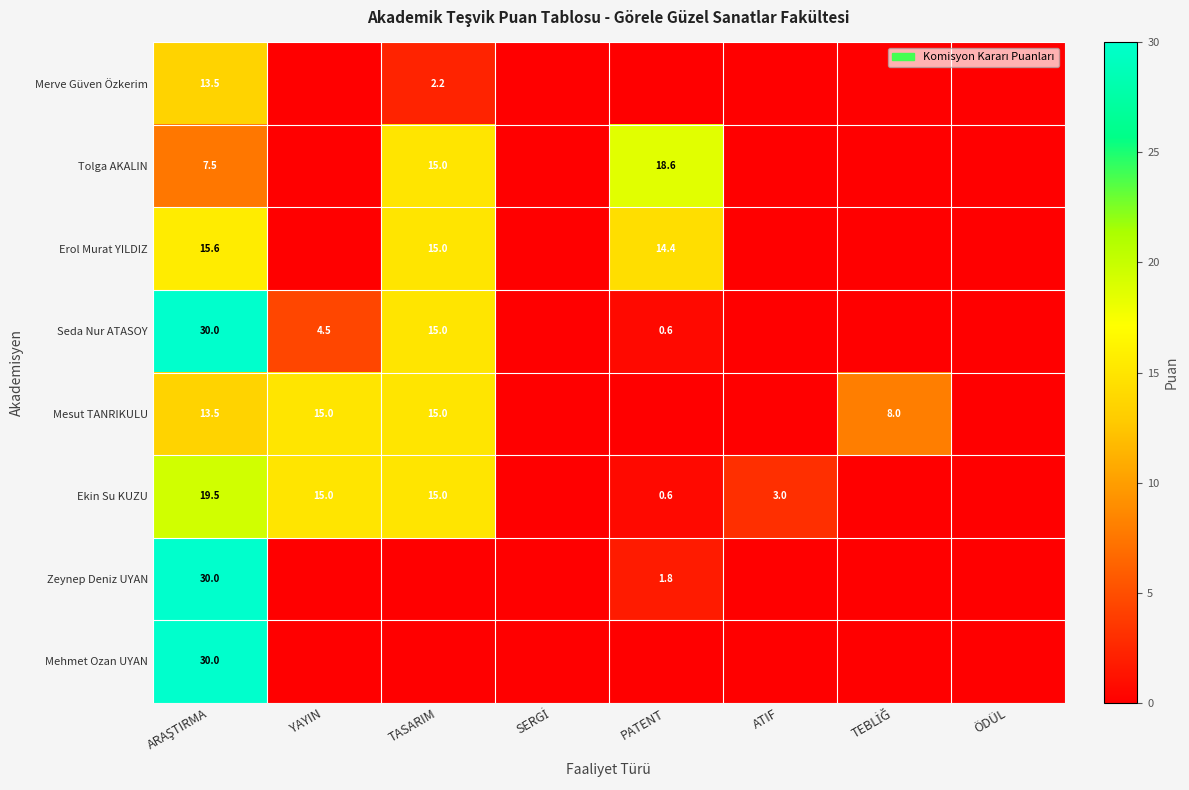

At which category is the sum across all series the highest?

ARAŞTIRMA